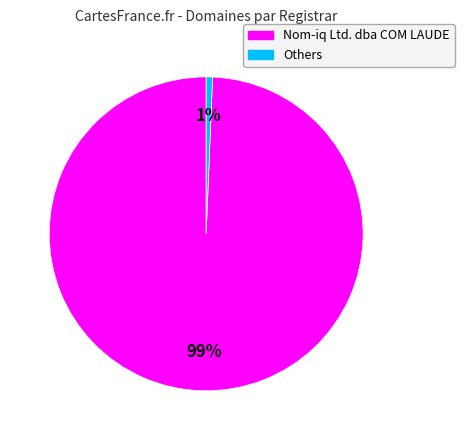

Is there a majority slice in this chart?

Yes